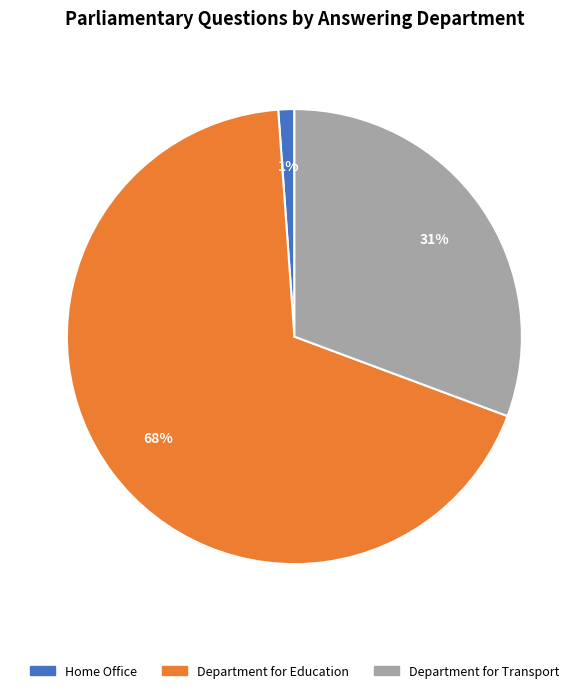

True or false: Department for Education accounts for 78% of the total.

False